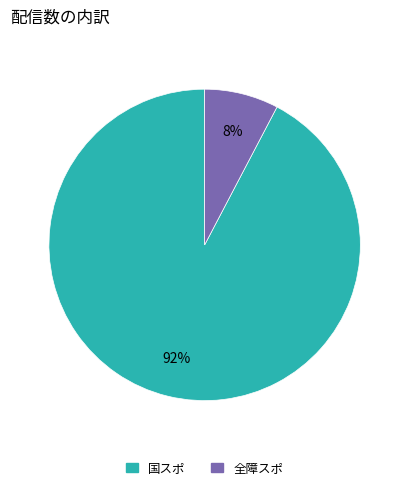

True or false: 国スポ accounts for 92% of the total.

True